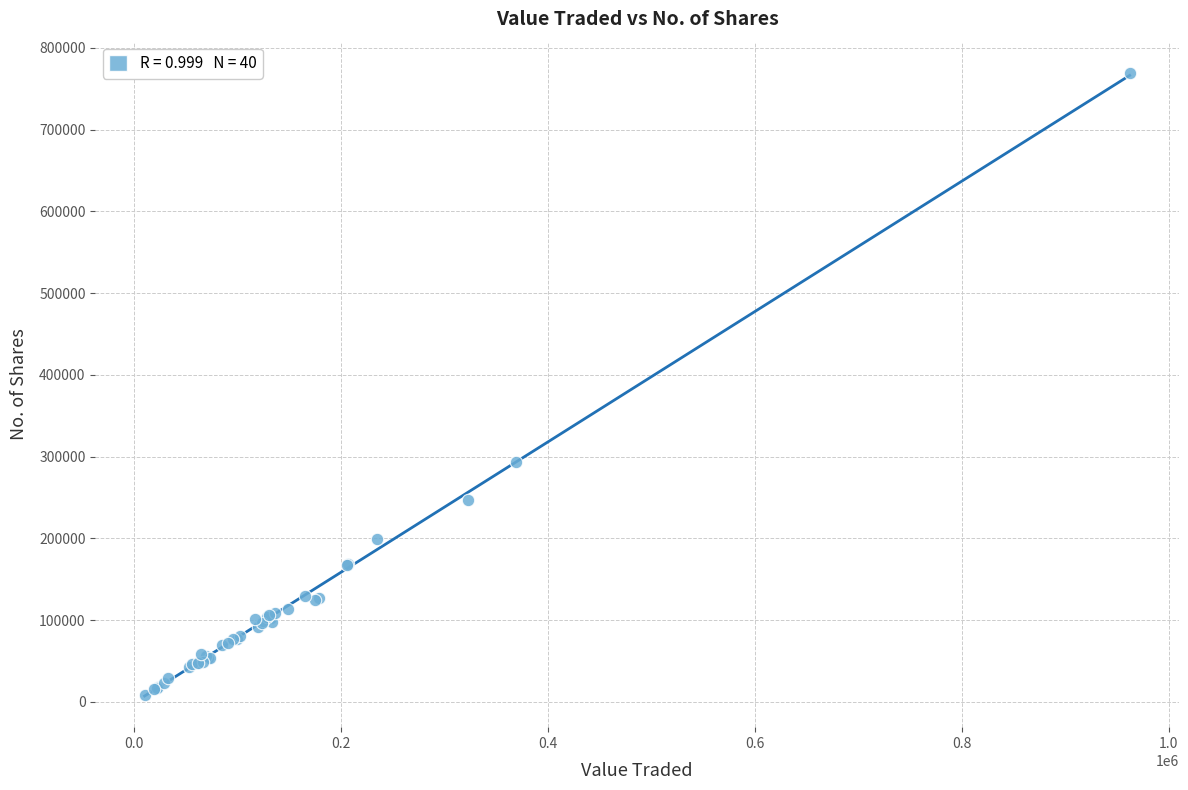

What Y value in the scatter plot is closest to 388787?

294023